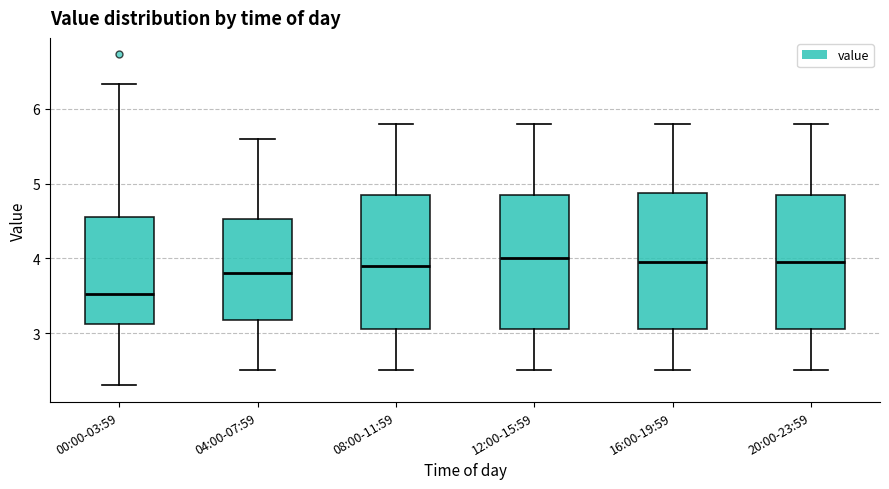

Reading left to right, read every box against the y-axis: the position of its median line, the range the box covers, and the ends of its whiskers. The values are not printed on the chart, so give them approximately, as read against the axis.

00:00-03:59: median 3.5, box 3.1 to 4.6, whiskers 2.3 to 6.3
04:00-07:59: median 3.8, box 3.2 to 4.5, whiskers 2.5 to 5.6
08:00-11:59: median 3.9, box 3.1 to 4.9, whiskers 2.5 to 5.8
12:00-15:59: median 4.0, box 3.1 to 4.9, whiskers 2.5 to 5.8
16:00-19:59: median 4.0, box 3.1 to 4.9, whiskers 2.5 to 5.8
20:00-23:59: median 4.0, box 3.1 to 4.9, whiskers 2.5 to 5.8